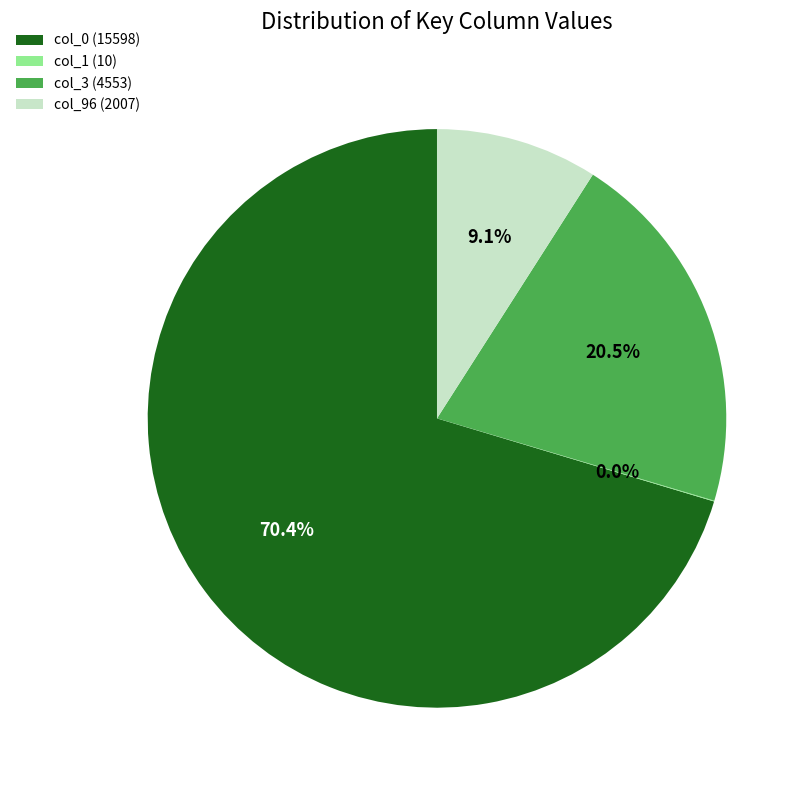

What percentage do col_96 (2007) and col_3 (4553) together represent?

29.6%